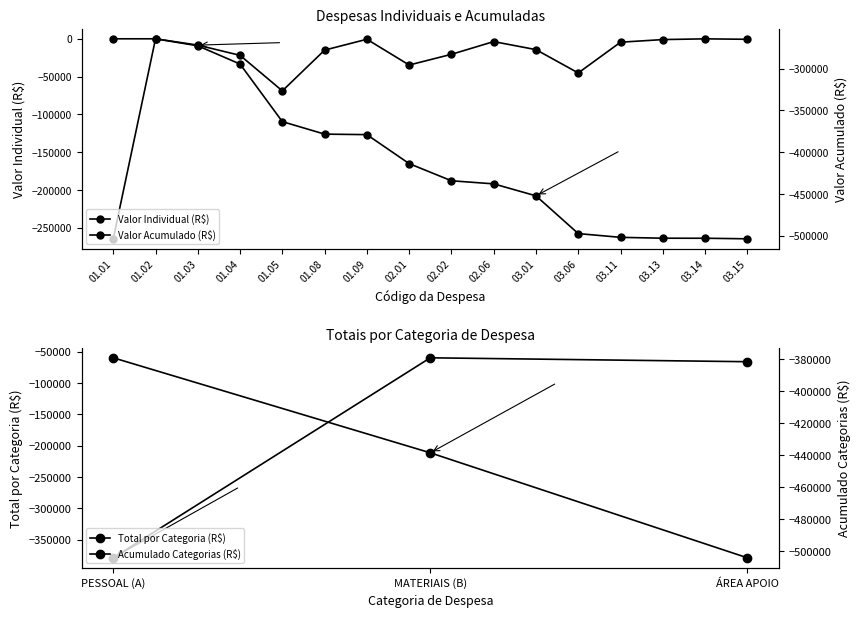

What is the value of the 15th point from the left?

-56.7